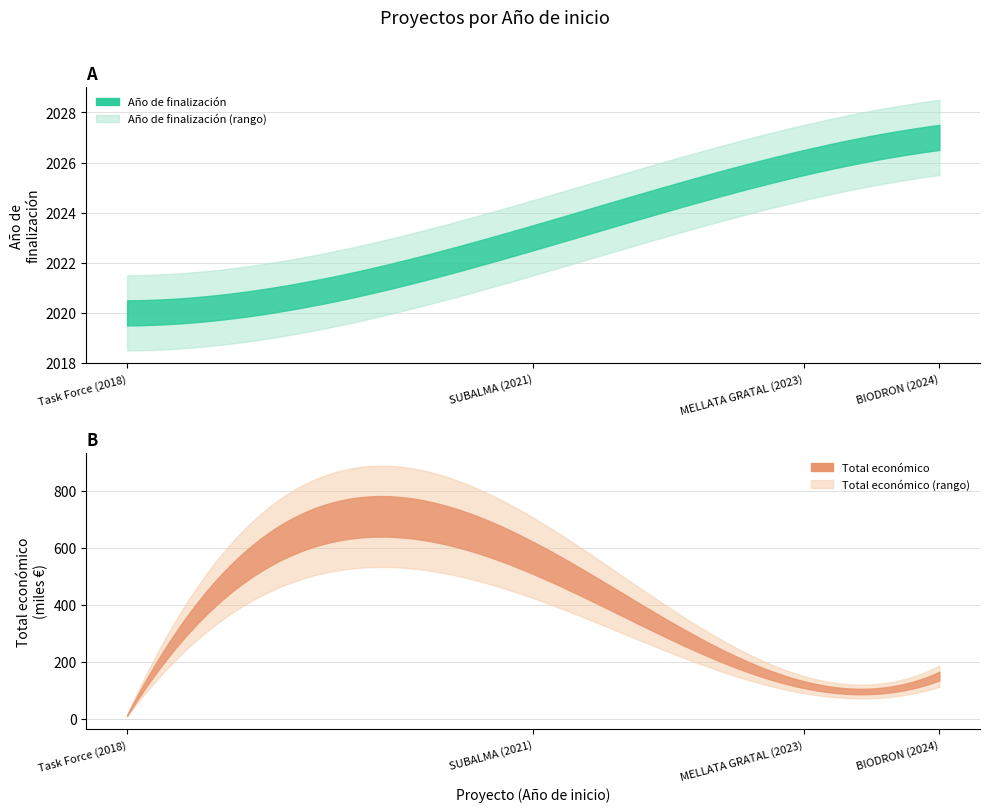

What is the approximate value of Año de finalización at Task Force (2018)?

2020